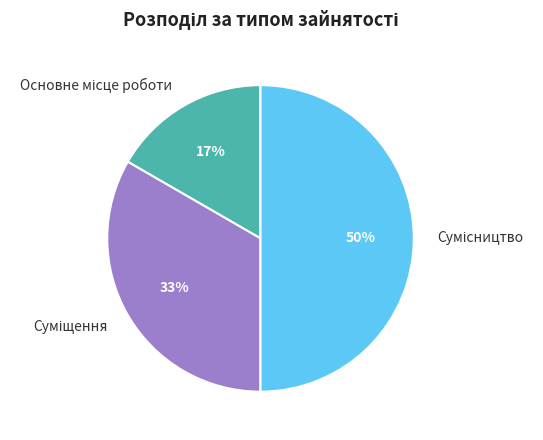

To the nearest percent, what is the average slice percentage?

33%